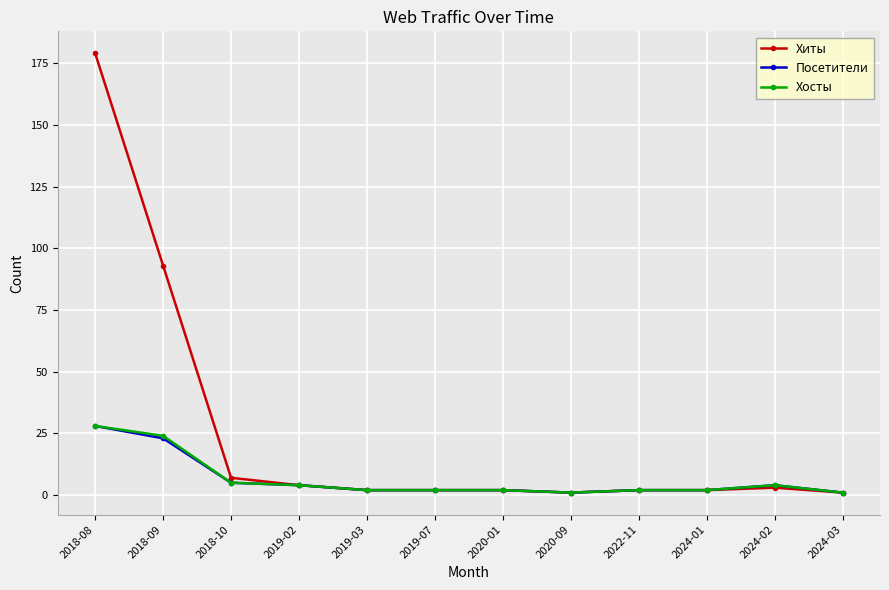

True or false: Посетители has a value of 2 at 2019-07.

True